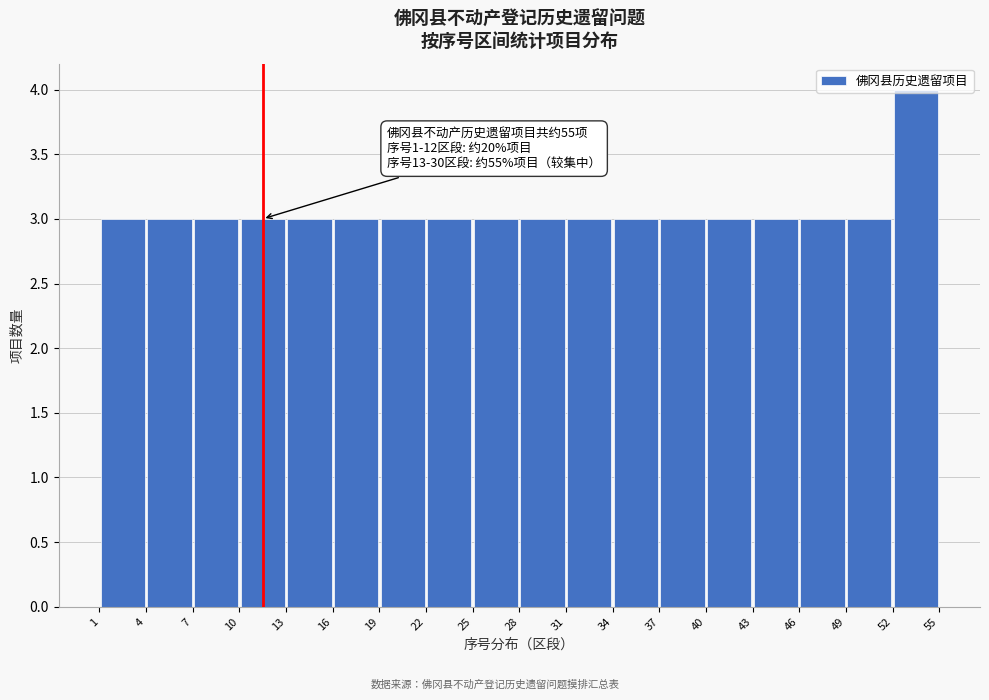

Over which range of the x-axis is the bar tallest?

52 to 55